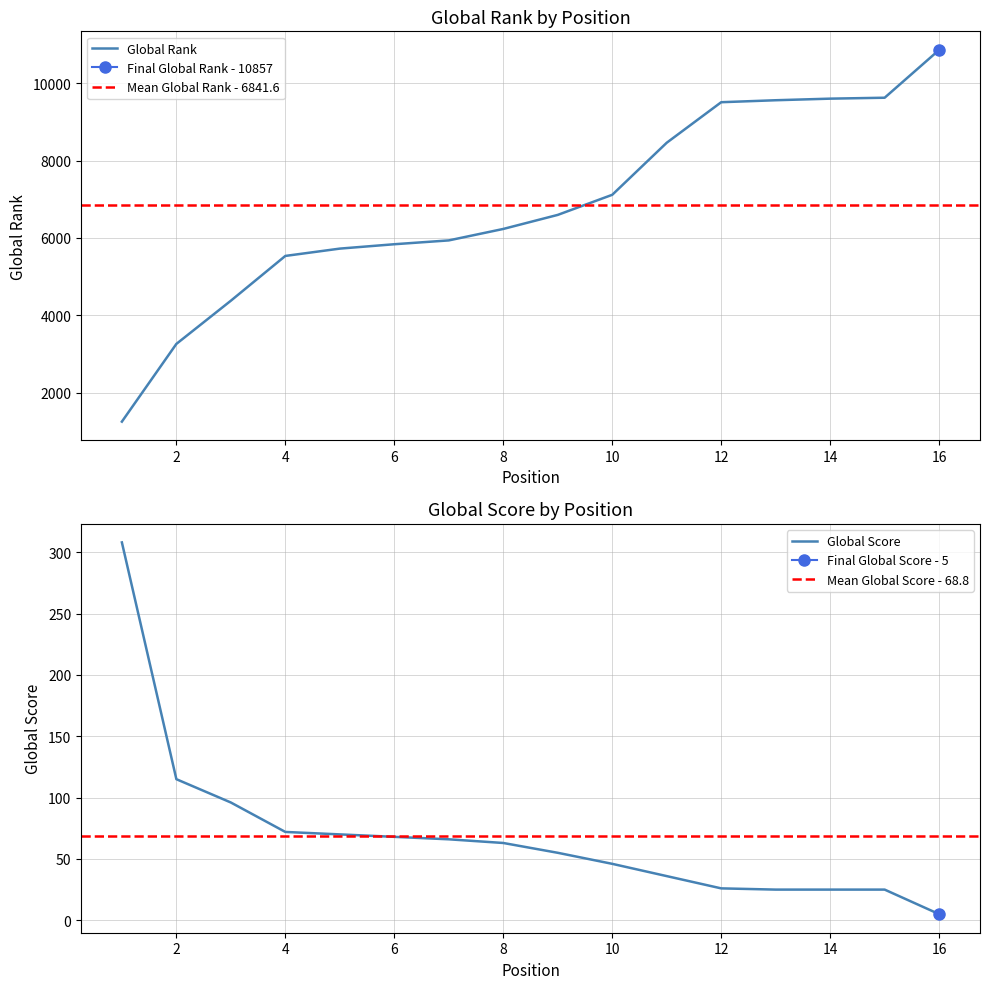

Is the value of Global Score at 2 greater than the value of Global Rank at 14?

No